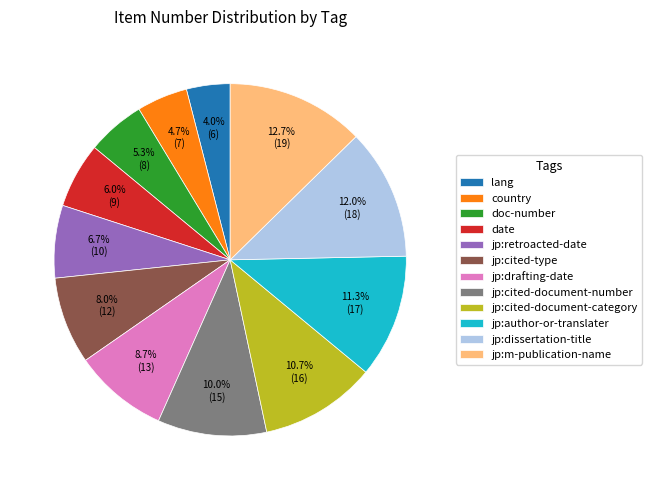

What is the ratio of the value at jp:m-publication-name to the value at jp:author-or-translater?

1.1